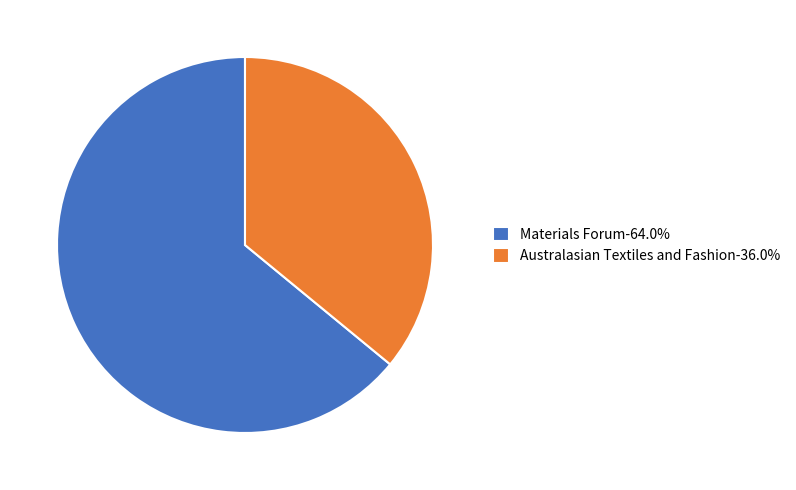

Is Materials Forum the majority of the pie?

Yes